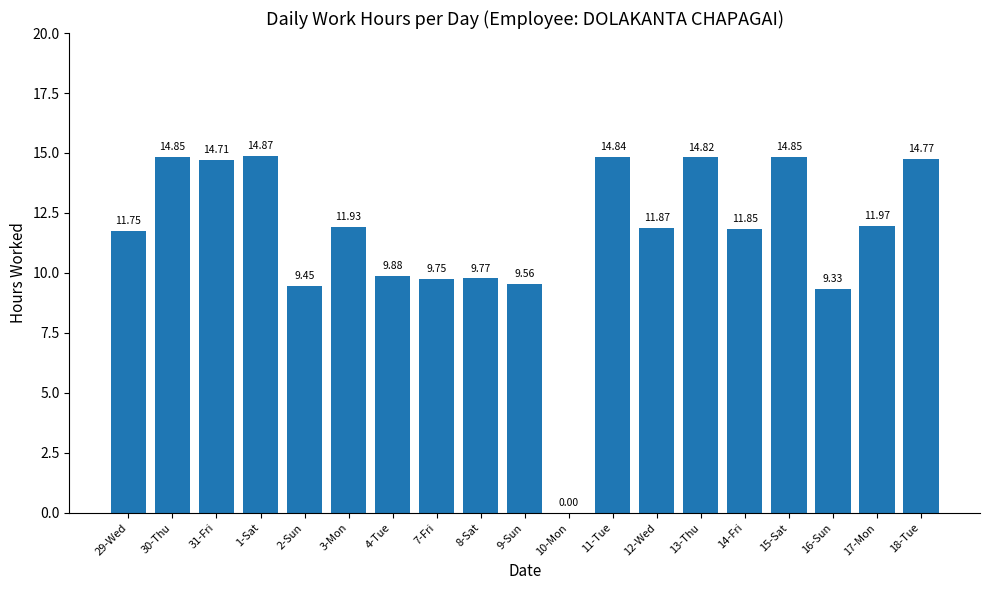

The chart shows a value of 19.7 at 15-Sat. True or false?

False